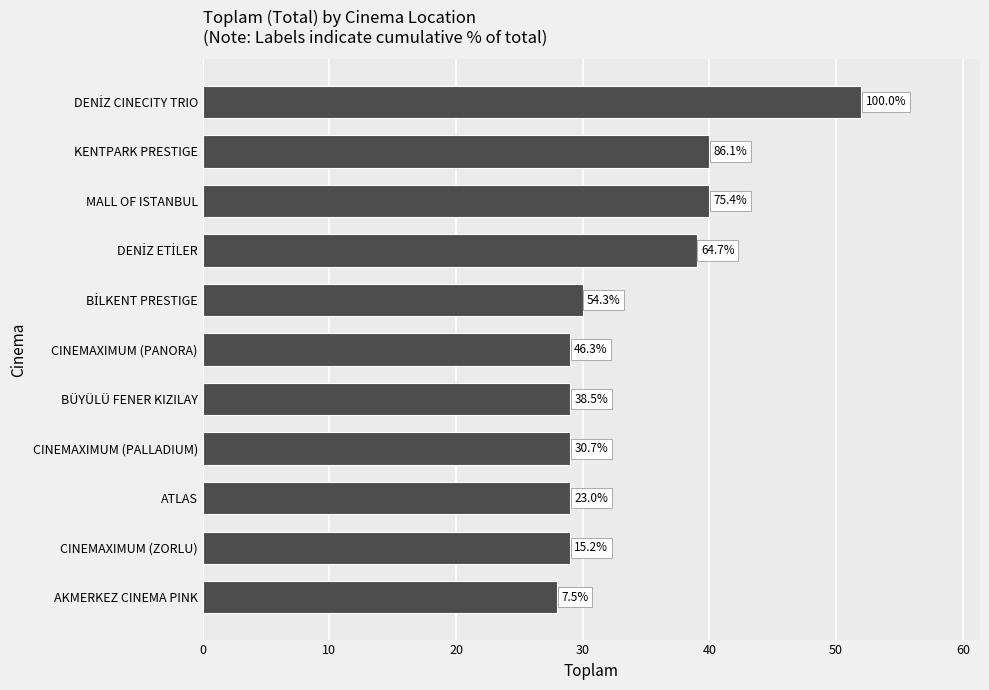

Does the chart contain any negative values?

No